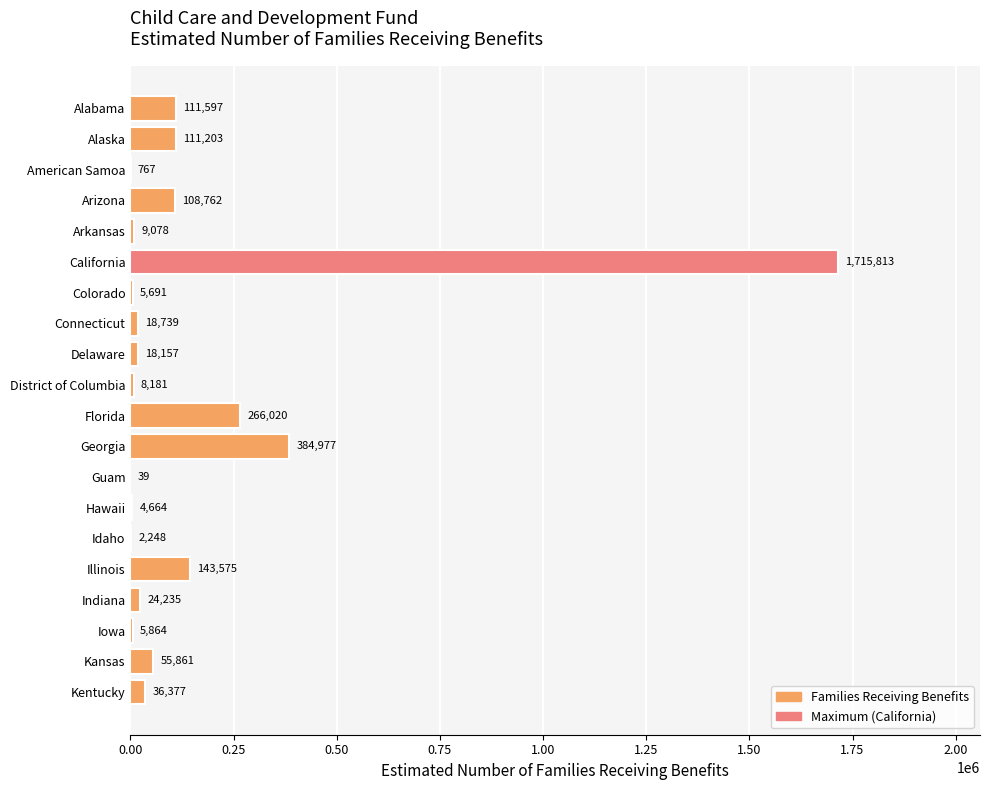

Count the number of data series in this chart.

1